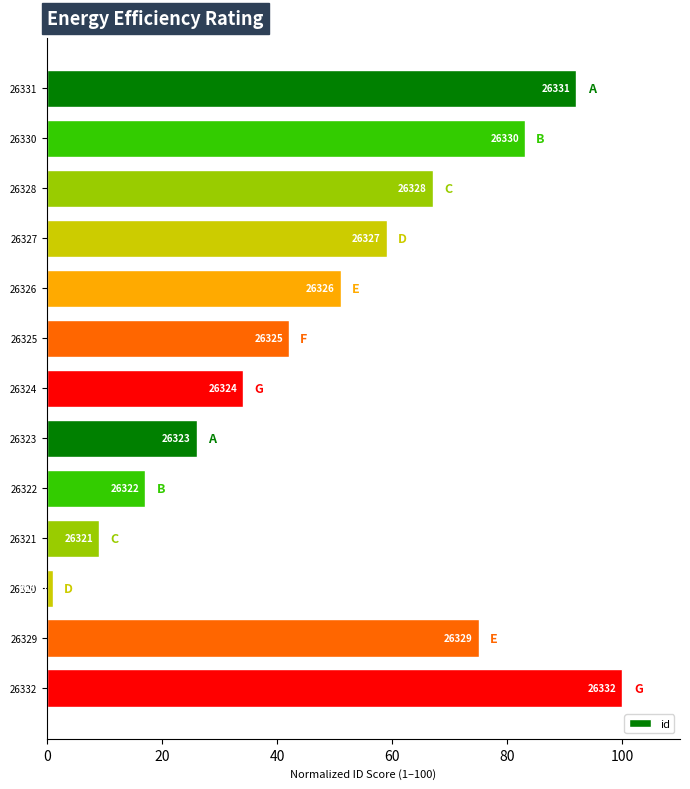

Are the bars horizontal?

Yes